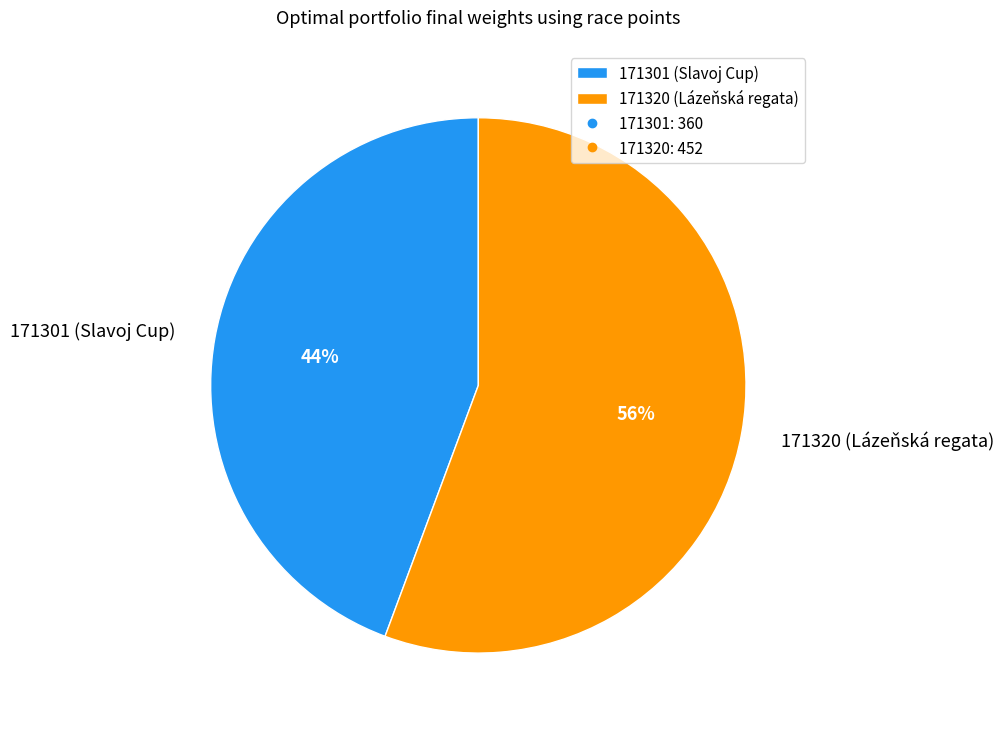

Which category has the biggest portion of the pie?

171320